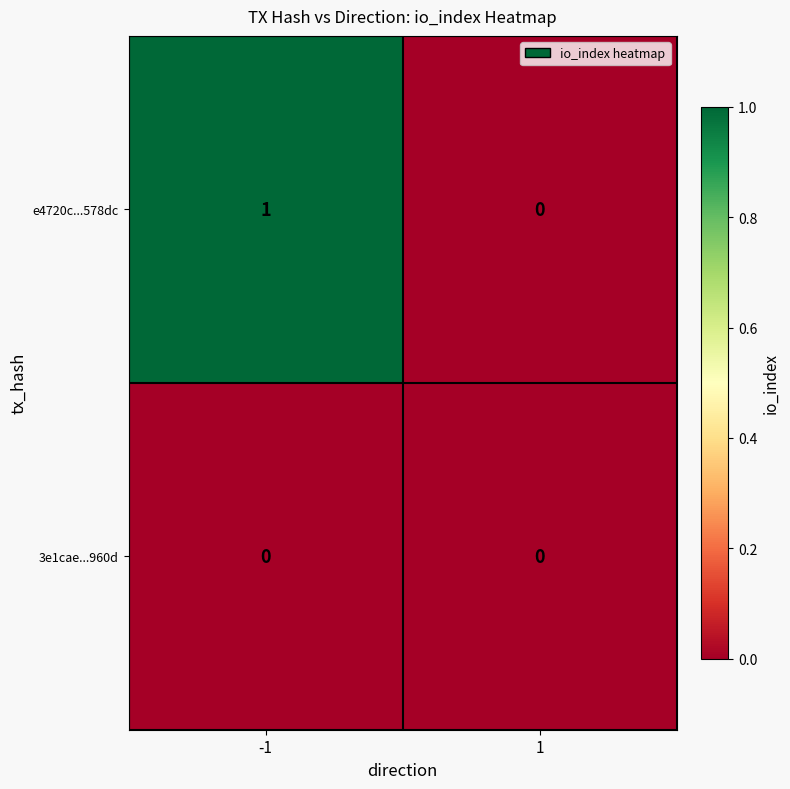

Rank the series by their maximum value, from highest to lowest.

e4720c...578dc, 3e1cae...960d